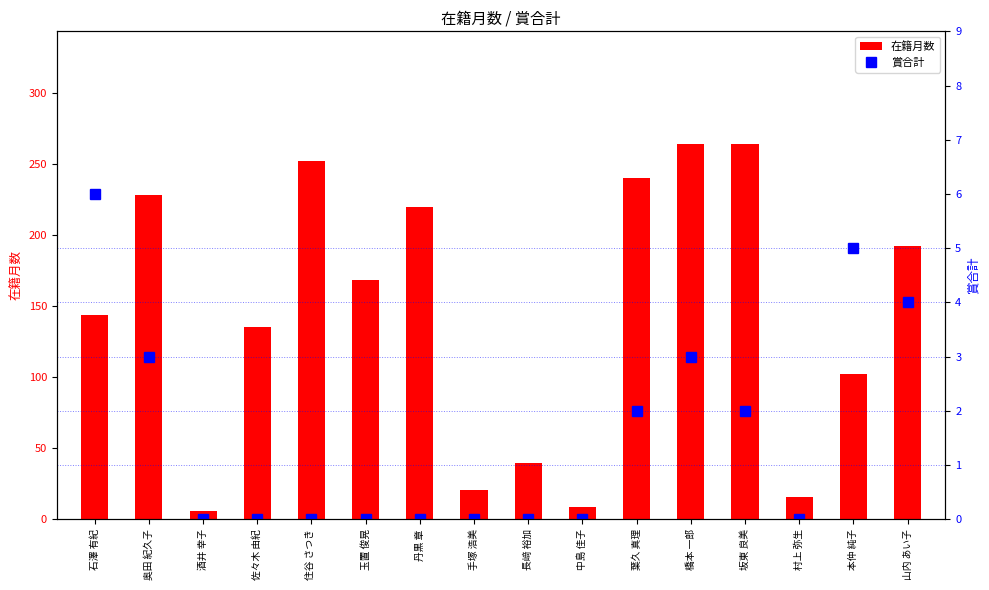

Rank the series by their average value, from lowest to highest.

賞合計, 在籍月数